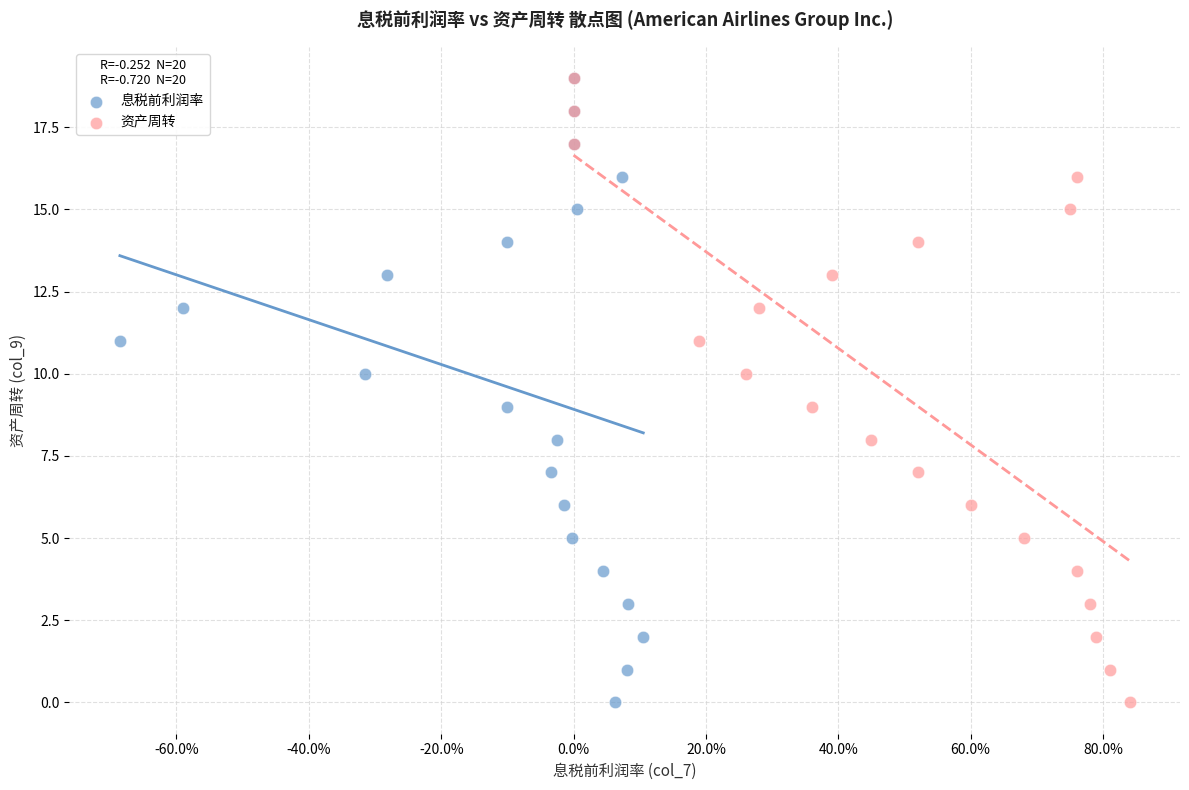

What are all the series names shown in the legend?

息税前利润率, 资产周转